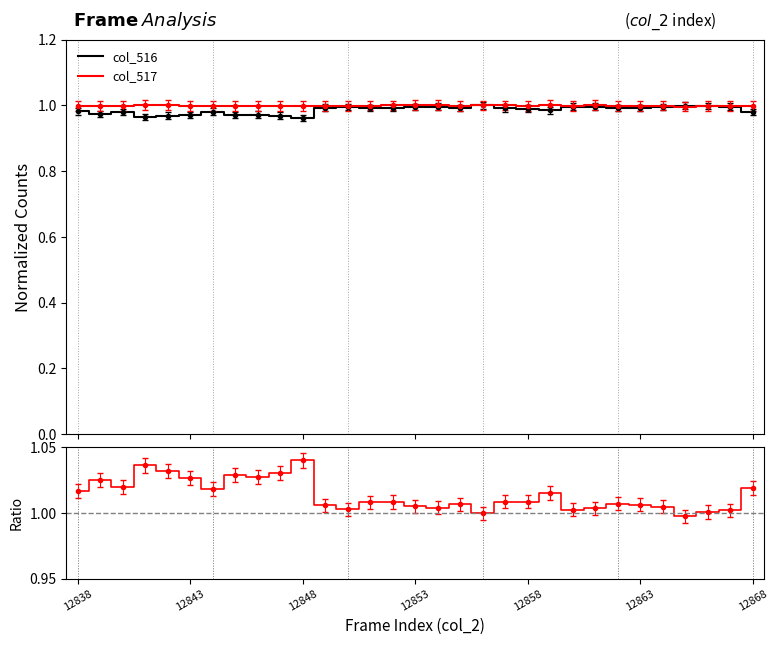

Is it true that col_517 equals 1.8 at 12868?

False